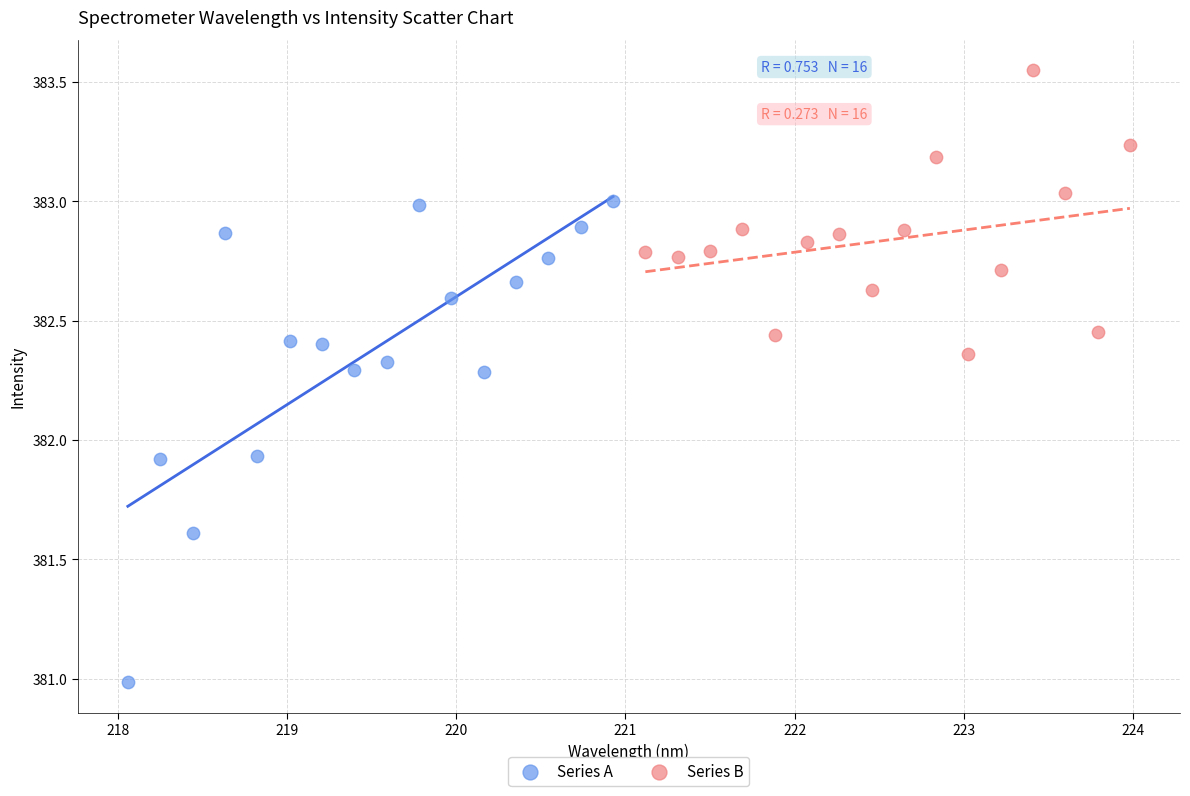

Which series reaches the minimum Y coordinate?

Series A